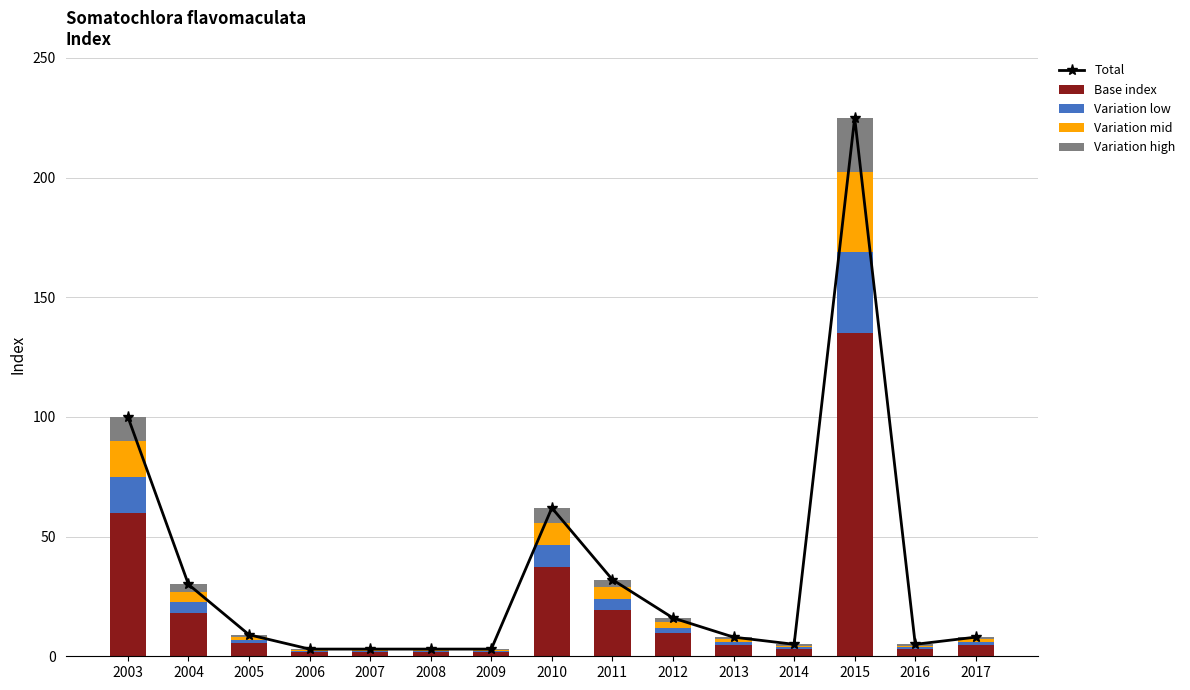

What is the difference between the second highest and second lowest values in the Variation mid series?

14.5